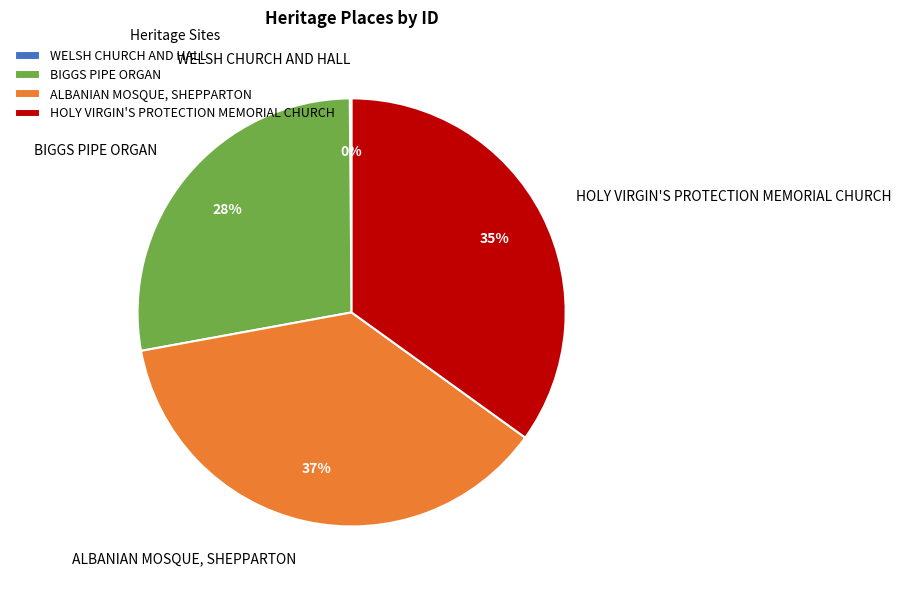

To the nearest percent, what percentage of the pie is HOLY VIRGIN'S PROTECTION MEMORIAL CHURCH?

35%